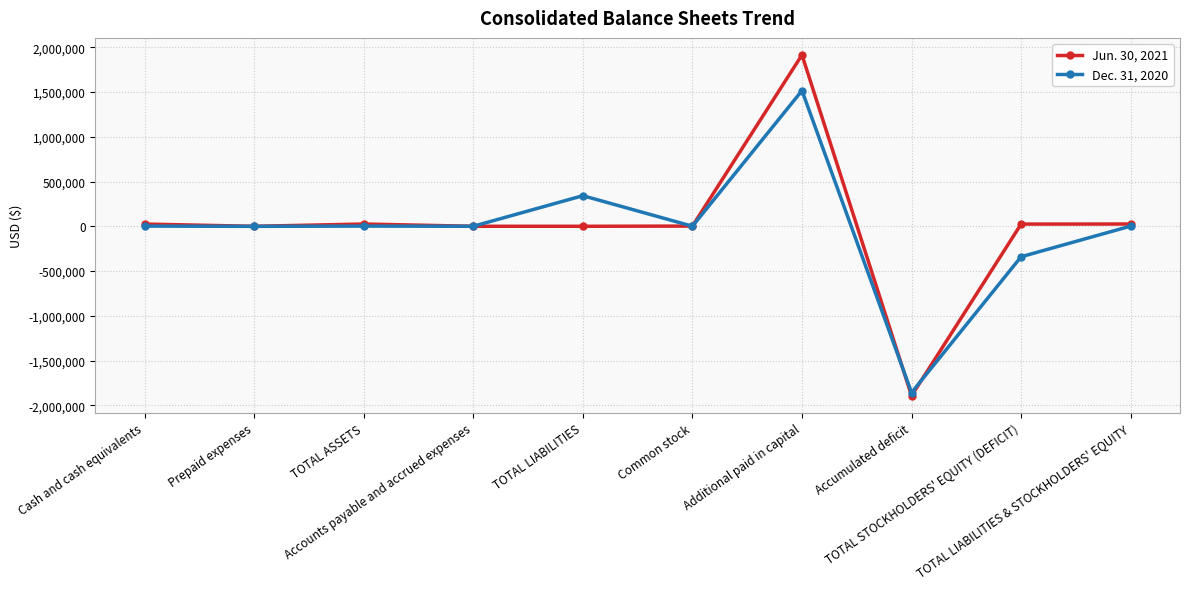

What is the maximum value shown in the chart?

1914819